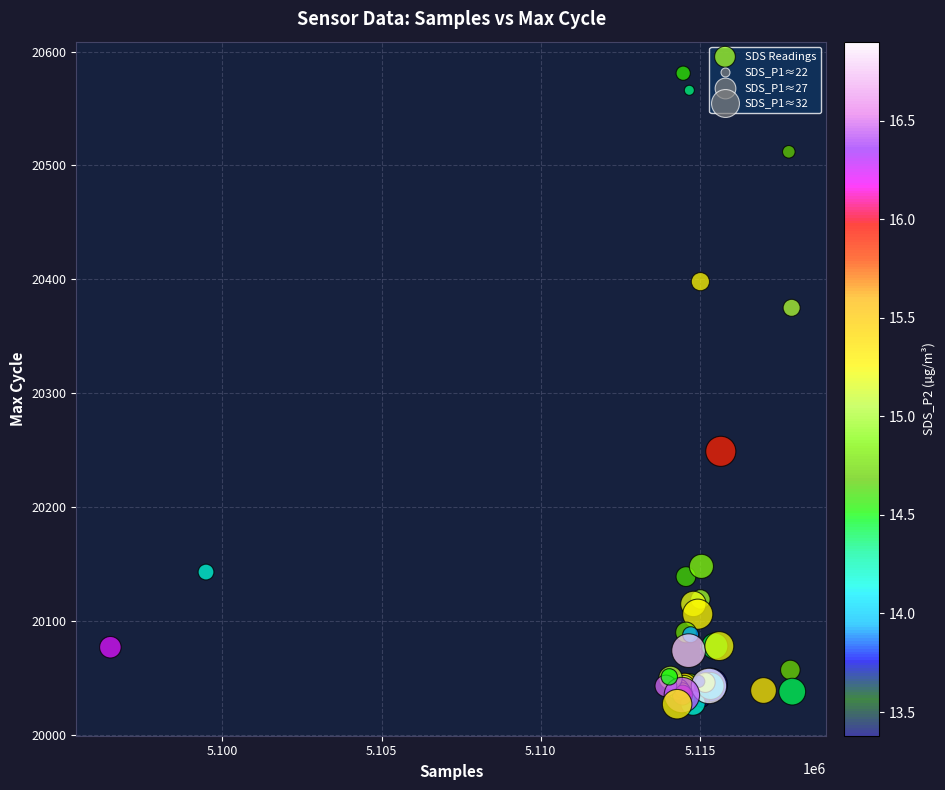

What Y value in the scatter plot is closest to 20304?

20249